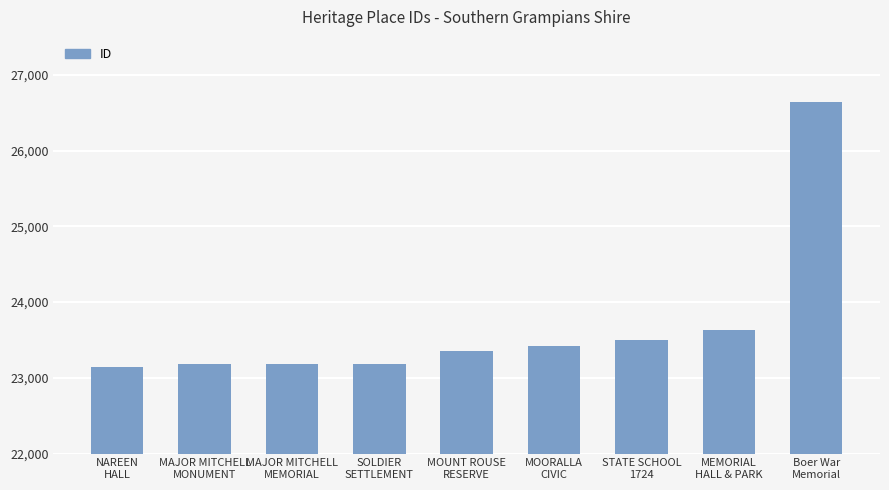

How many data points are less than 23358?

4